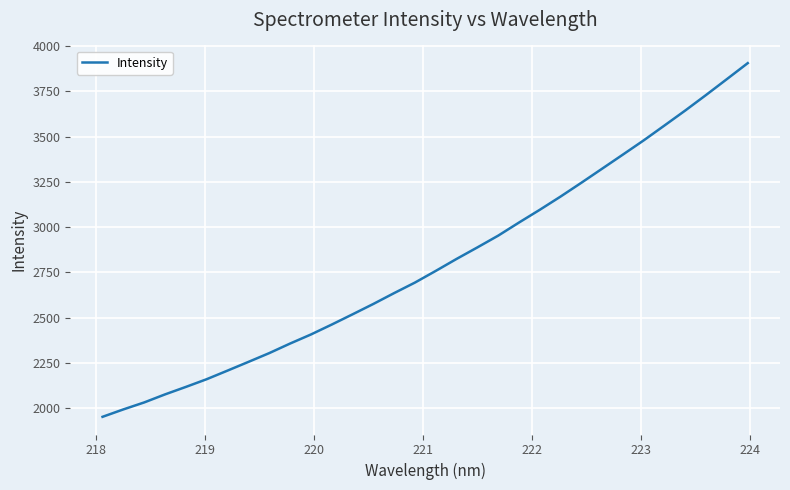

What is the minimum value shown in the chart?

1951.4